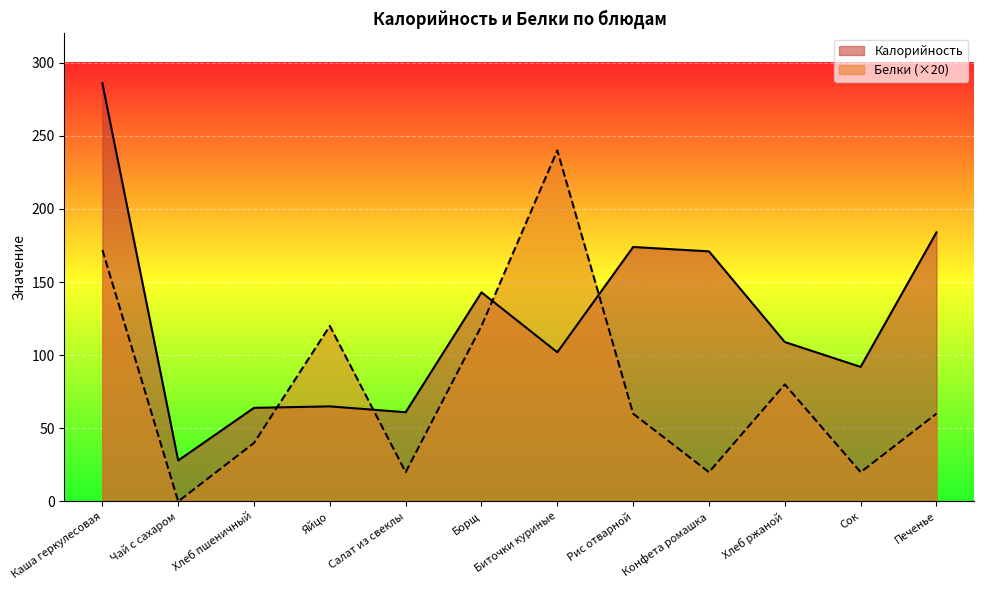

Reading right to left, list all the values displayed in this chart.

Калорийность: 184	92	109	171	174	102	143	61	65	64	28	286
Белки: 60	20	80	20	60	240	120	20	120	40	0	172